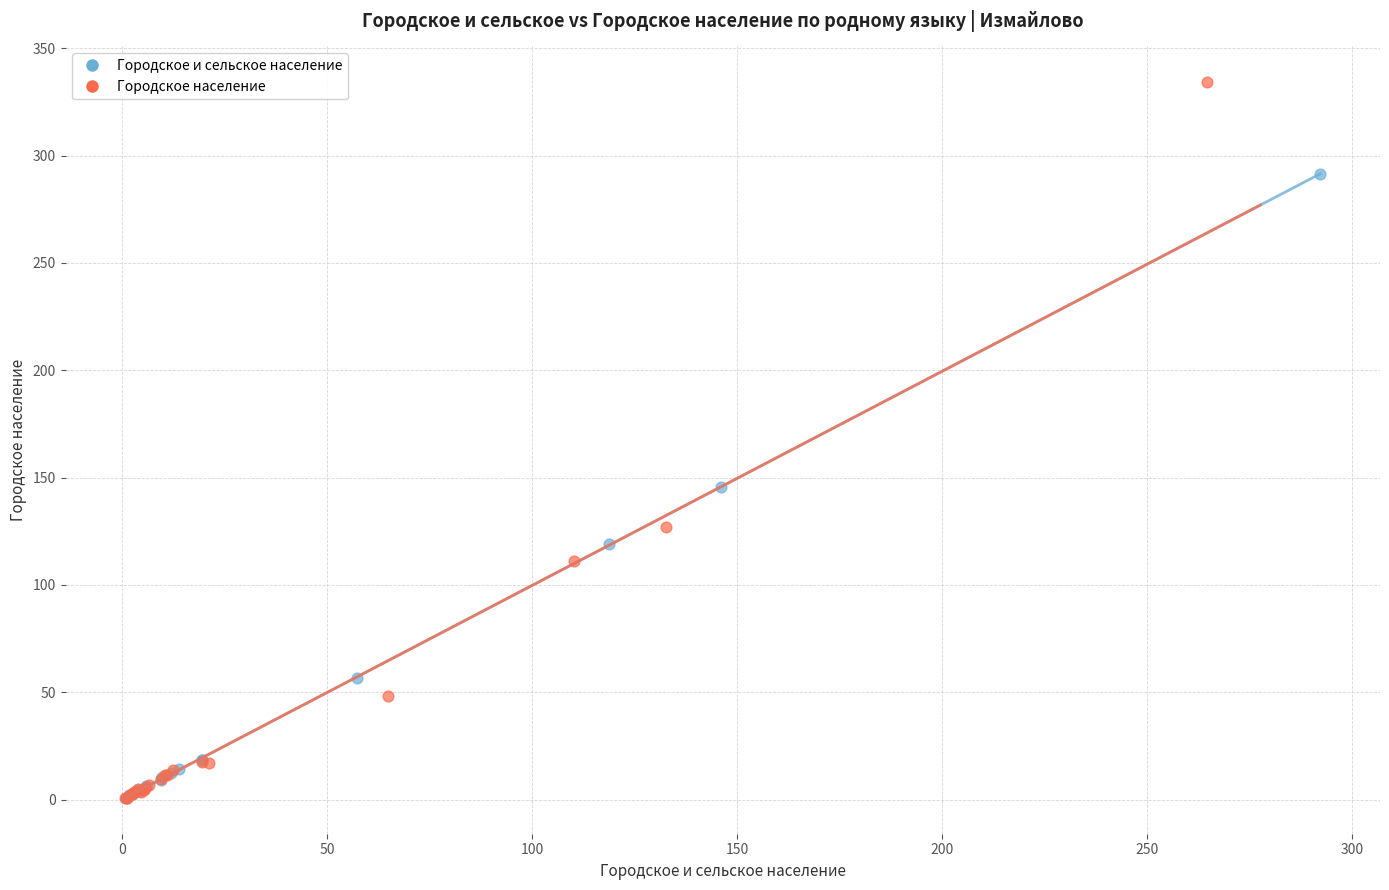

Which series reaches the maximum Y coordinate?

Городское население